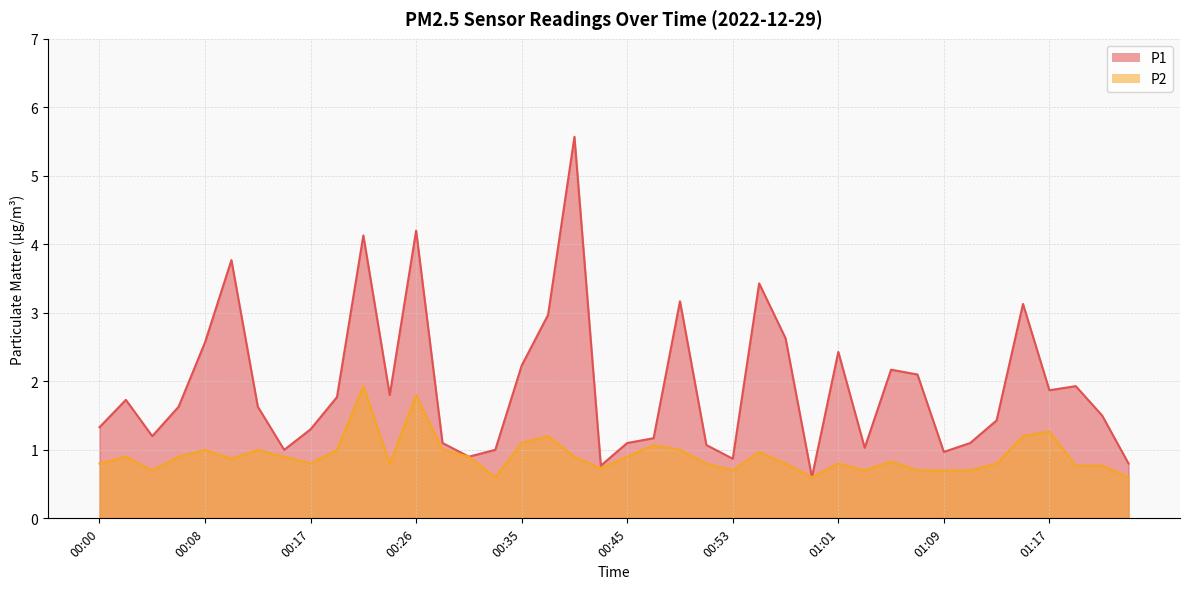

What value does the P1 series have at 00:35?

2.2